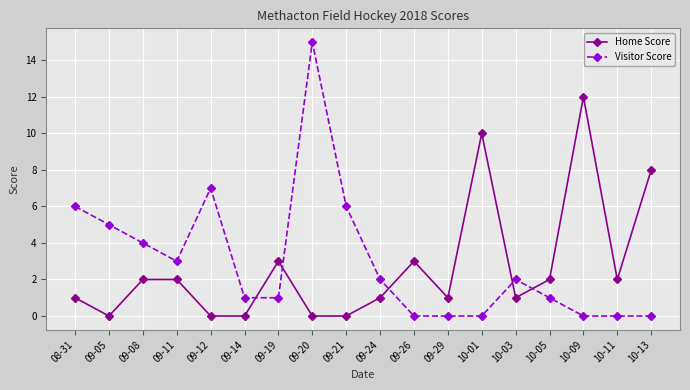

Which series has the largest total across all categories?

Visitor Score